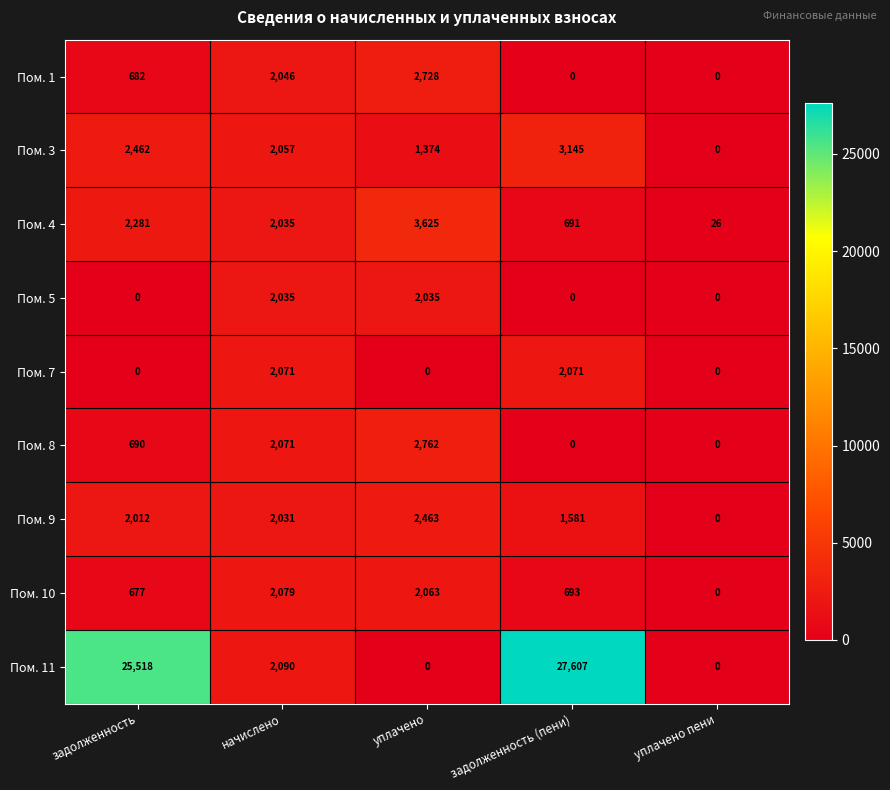

At which category does the chart reach its peak across all series?

задолженность (пени)